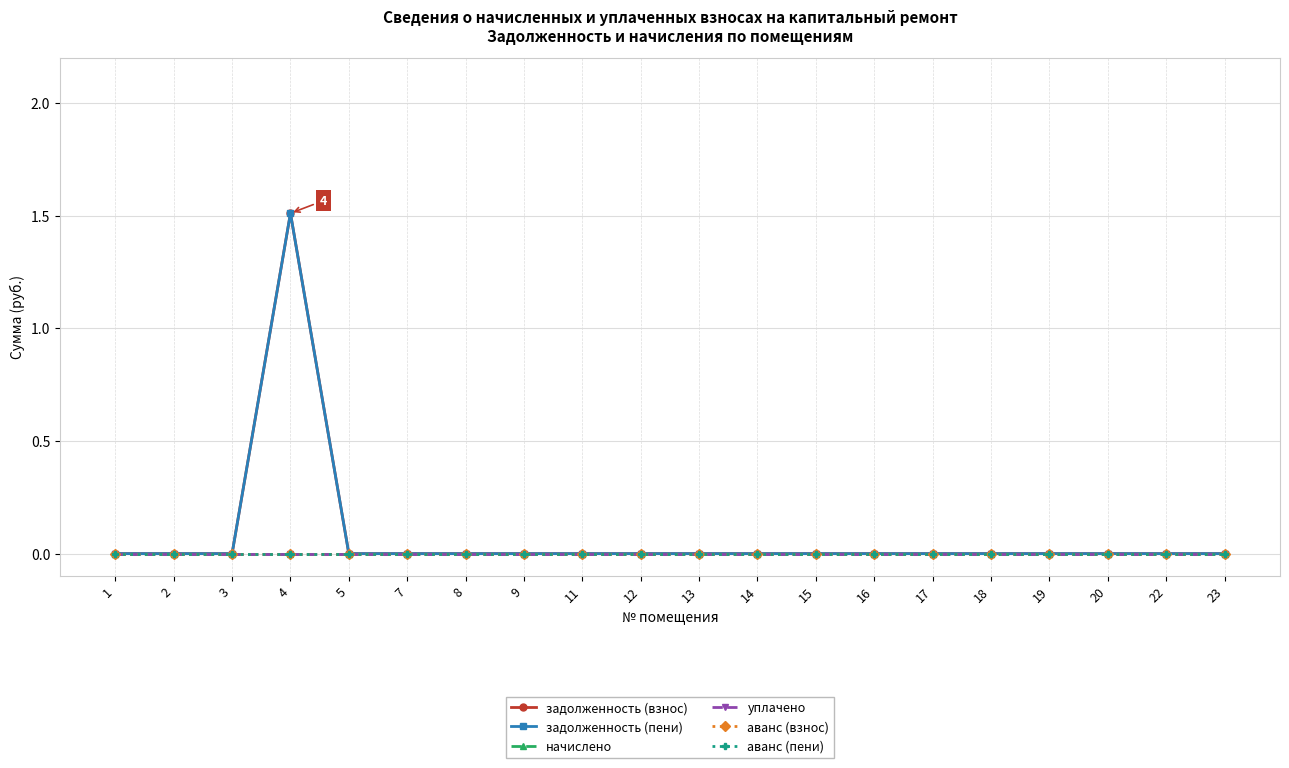

Count the задолженность (взнос) values in the range 0 to 1.

19